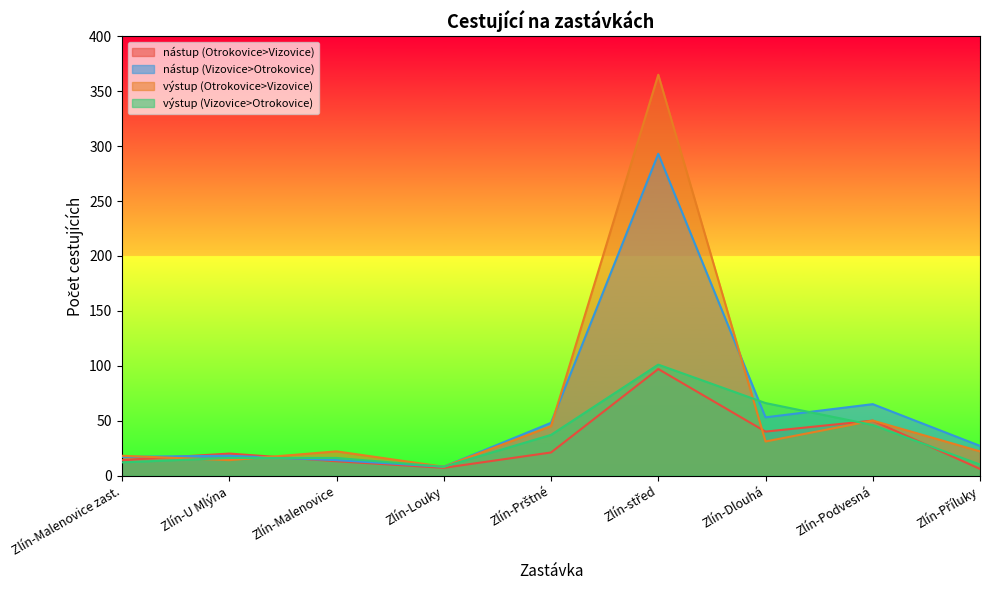

What is the label of the 8th point from the right?

Zlín-U Mlýna